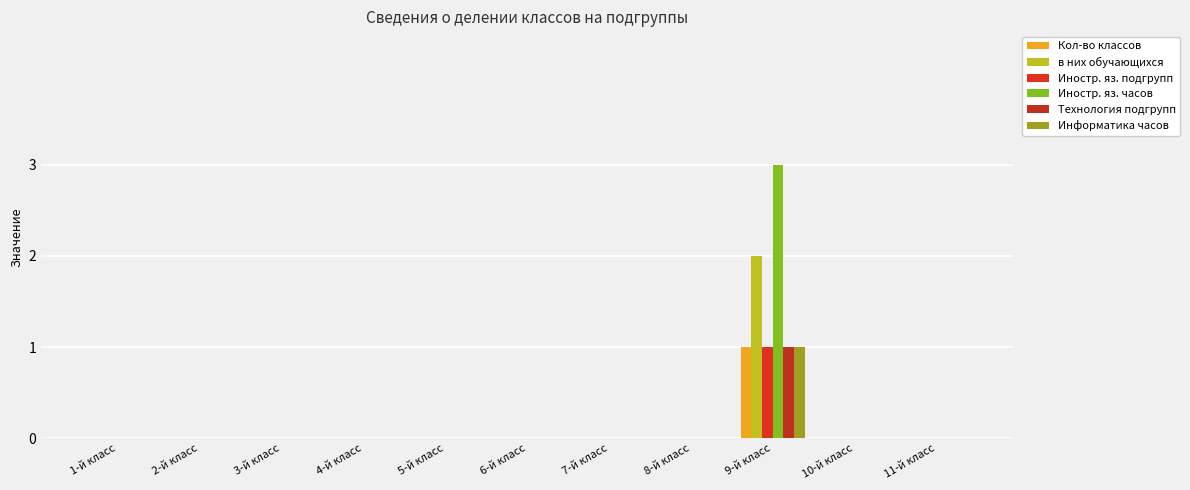

What is the maximum value for Информатика часов?

1